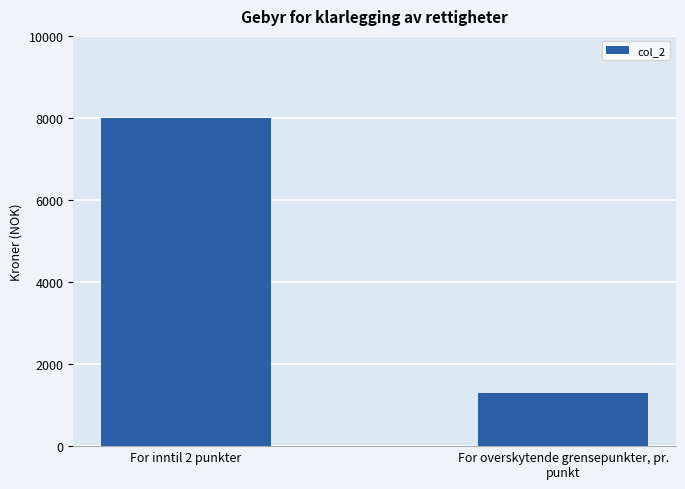

Between For overskytende grensepunkter, pr.
punkt and For inntil 2 punkter, which is larger?

For inntil 2 punkter